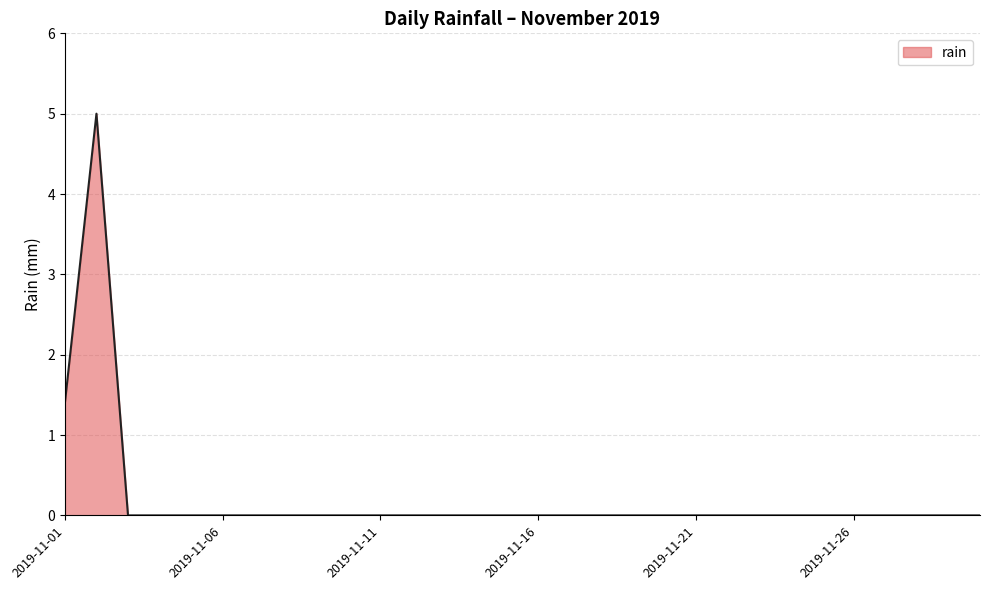

What is the greatest value displayed?

5.0